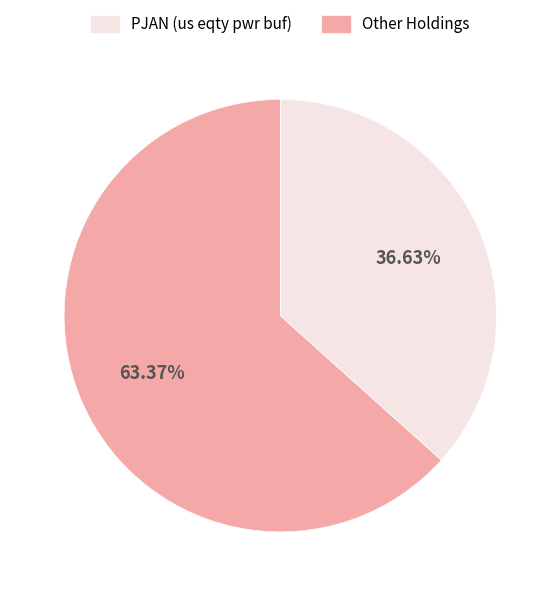

Does any single category account for the majority?

Yes